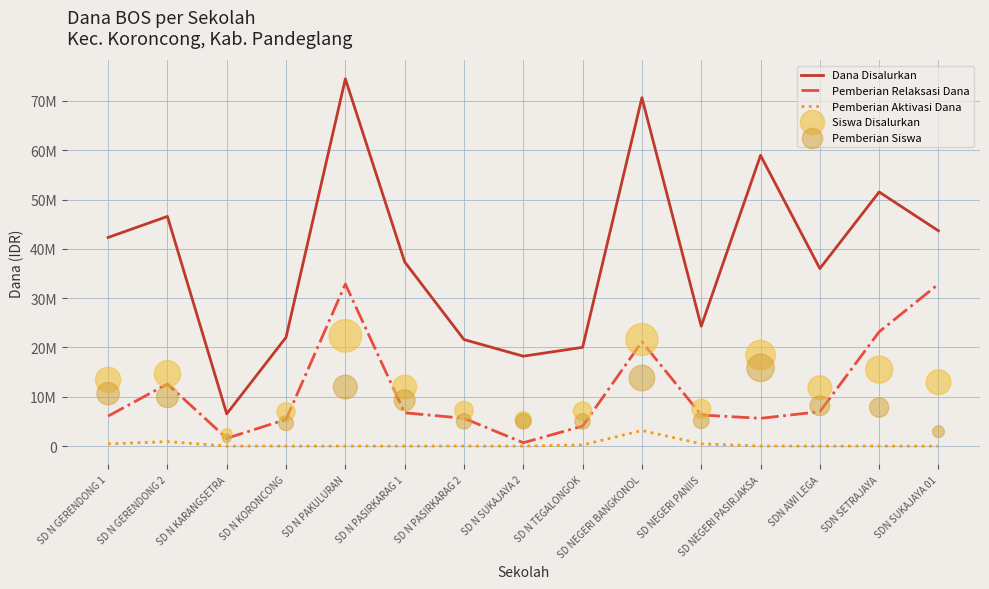

What is the total value across all series at SD NEGERI PANIIS?

43747377.0